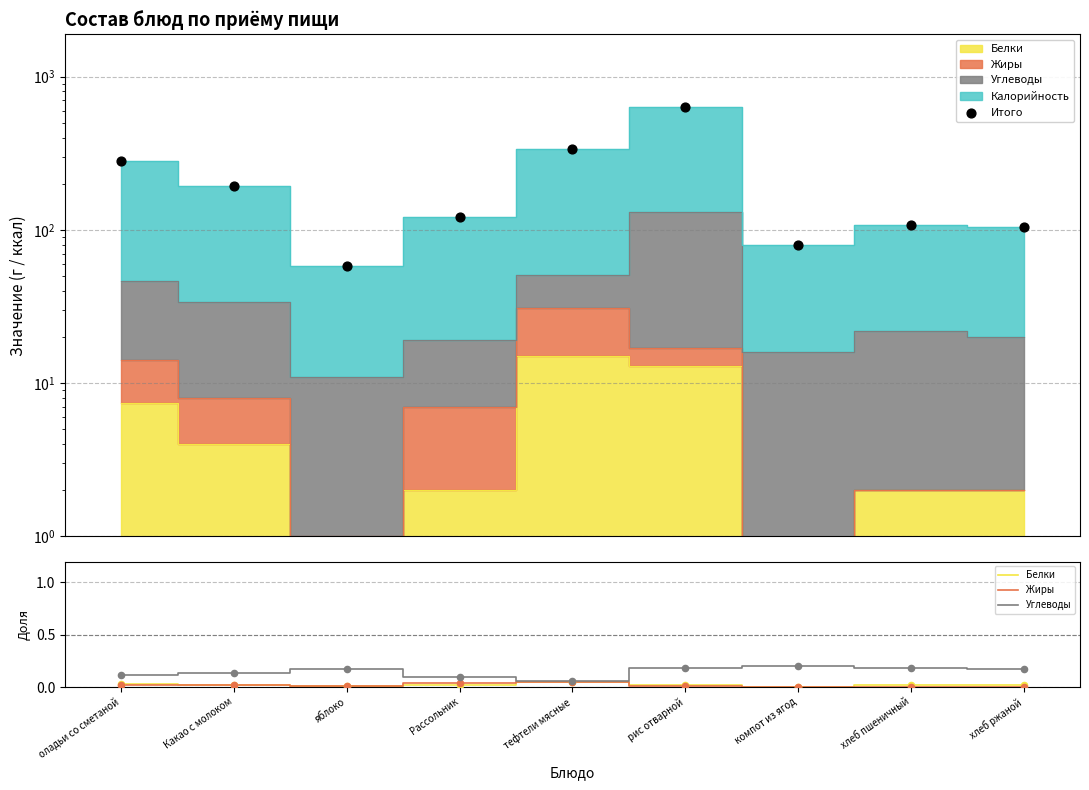

Which series reaches the minimum Y coordinate?

Белки